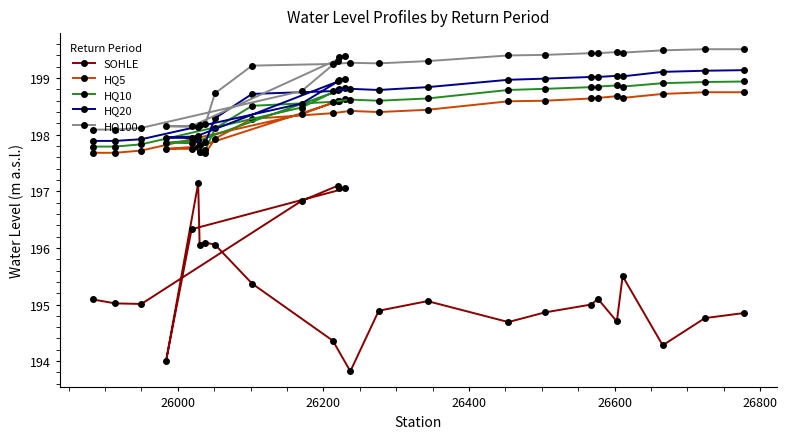

What is the lowest value of the HQ5 series?

197.7